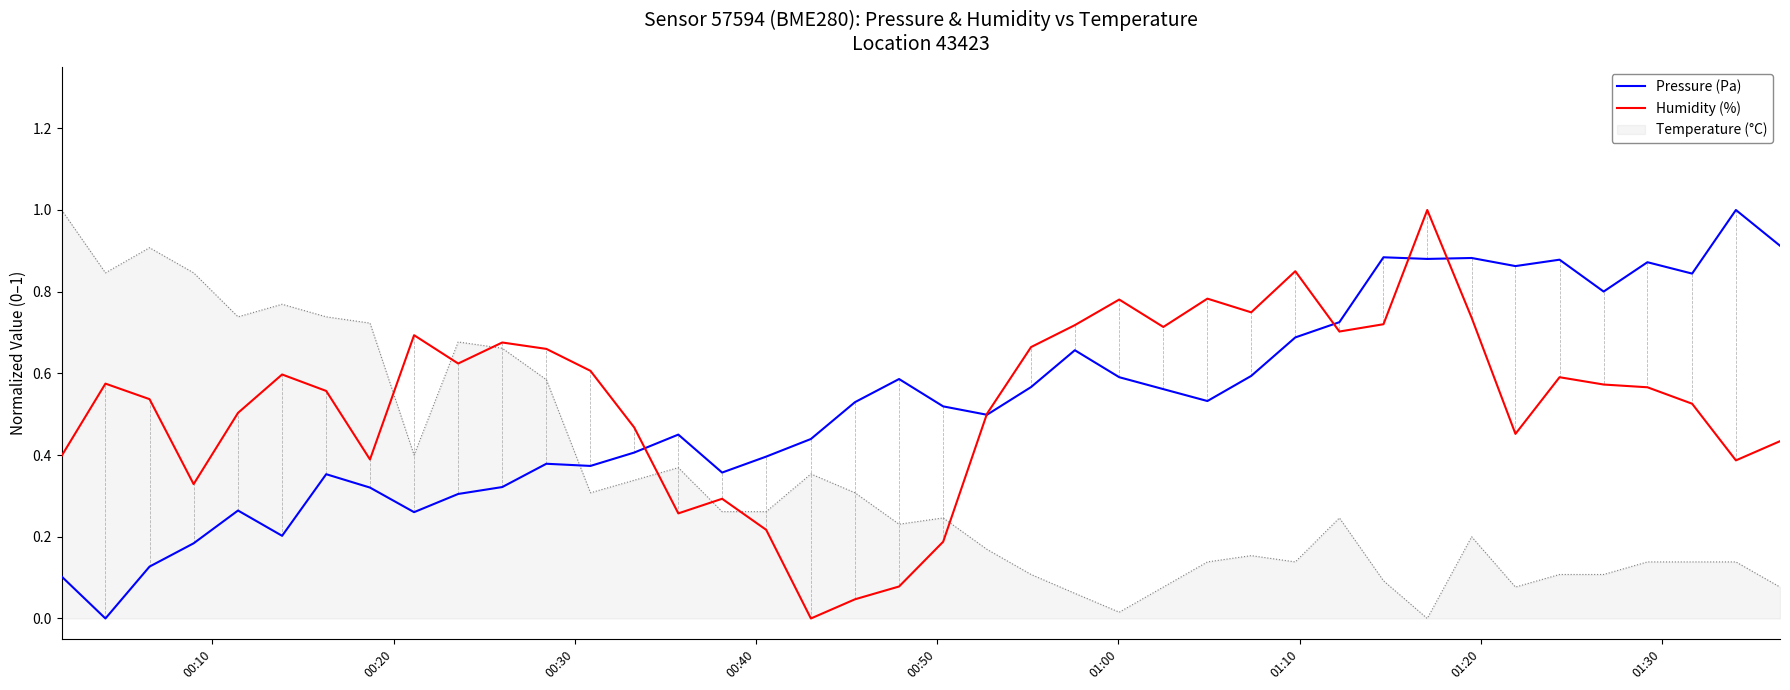

After their last crossing, which series has the higher values: Pressure (Pa) or Temperature (°C)?

Pressure (Pa)